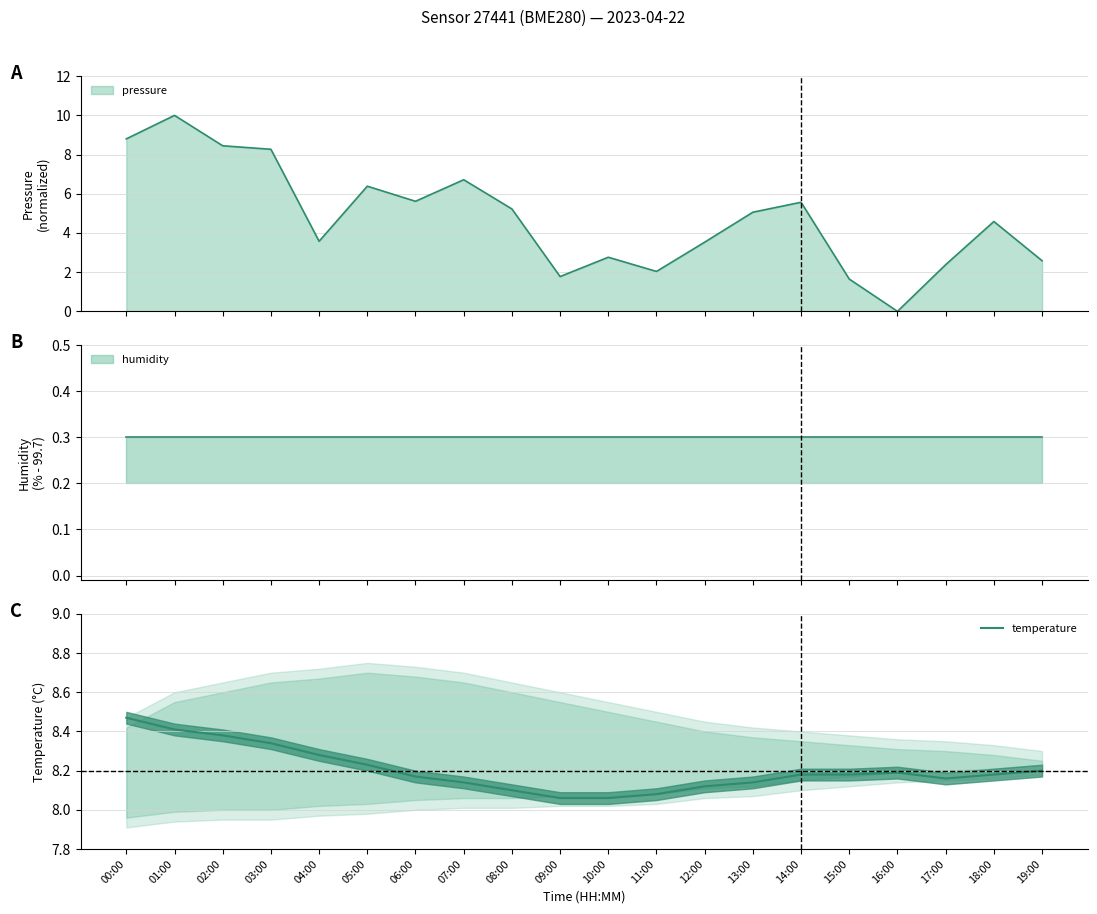

What position from the right is 10:00?

10